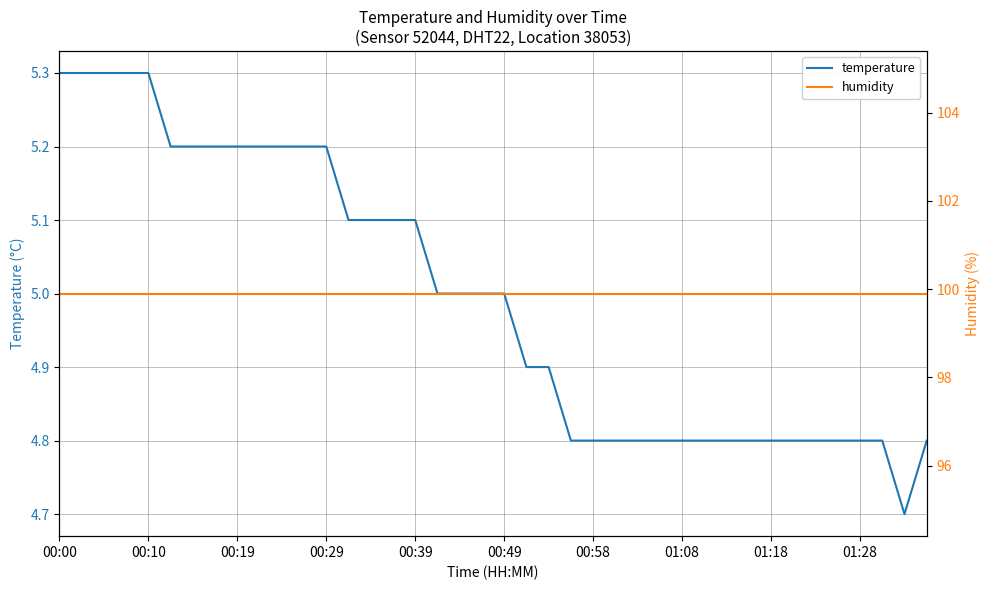

What is the spread (max minus min) of values at 18?

94.9